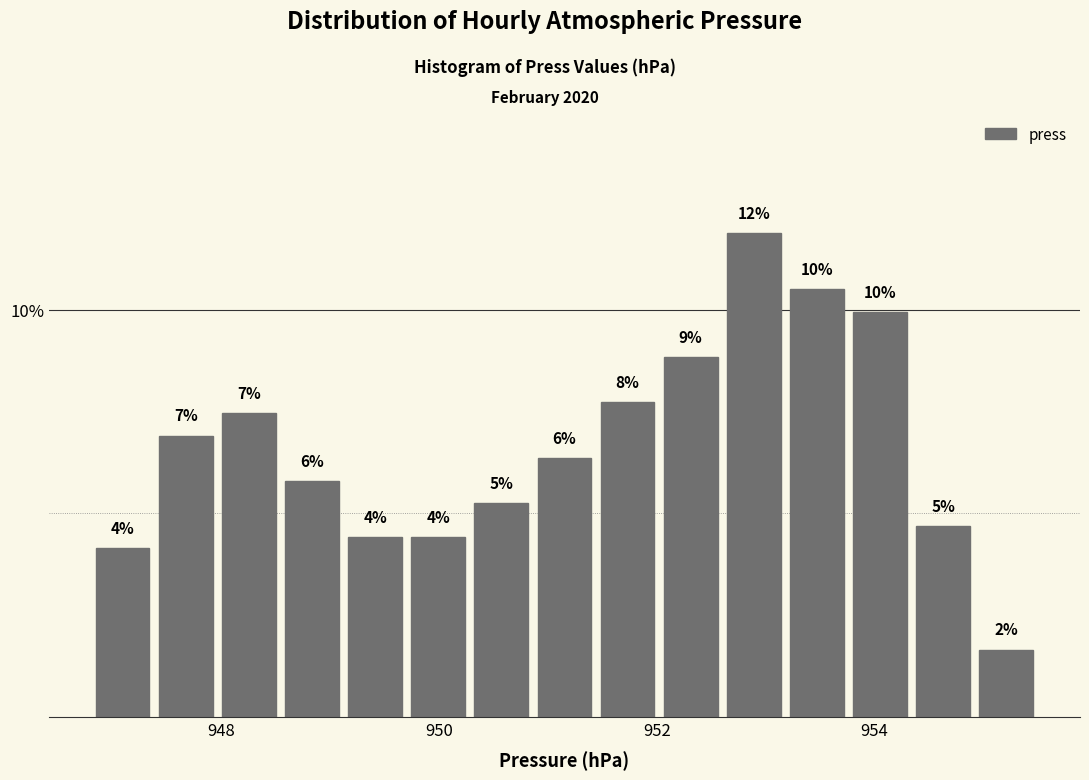

Around what value on the x-axis is the tallest bar? Give the approximate position of its centre, as read against the axis.

952.8